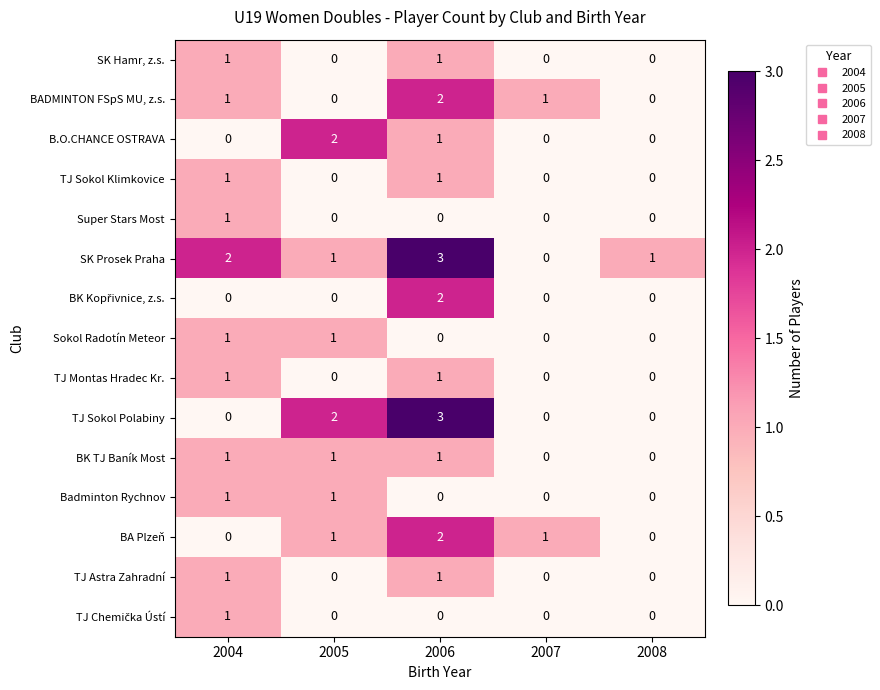

Which series has the largest total across all categories?

SK Prosek Praha